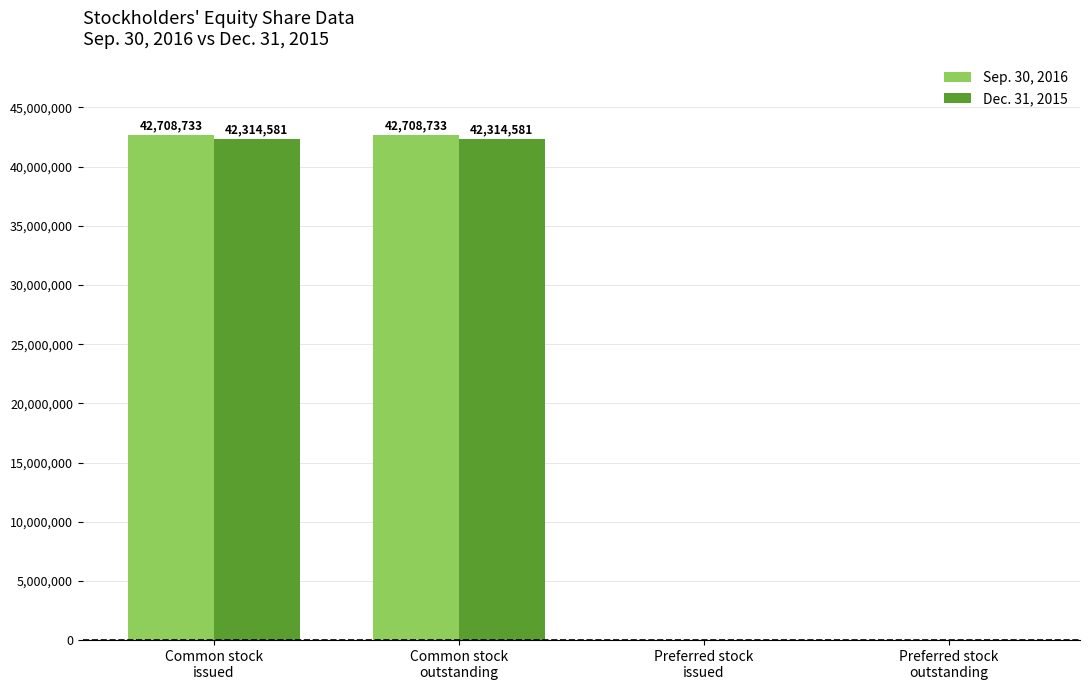

Is it true that Sep. 30, 2016 equals 0 at Preferred stock
outstanding?

True